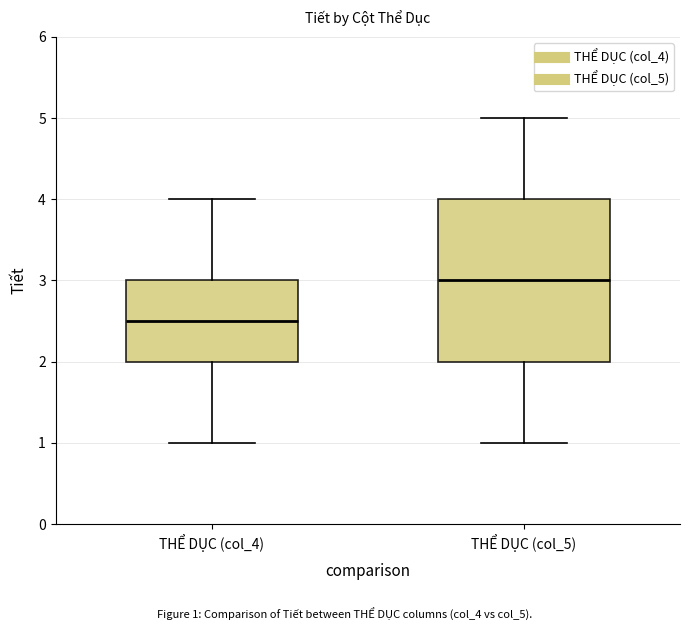

Which box has the lowest median line?

THỂ DỤC (col_4)